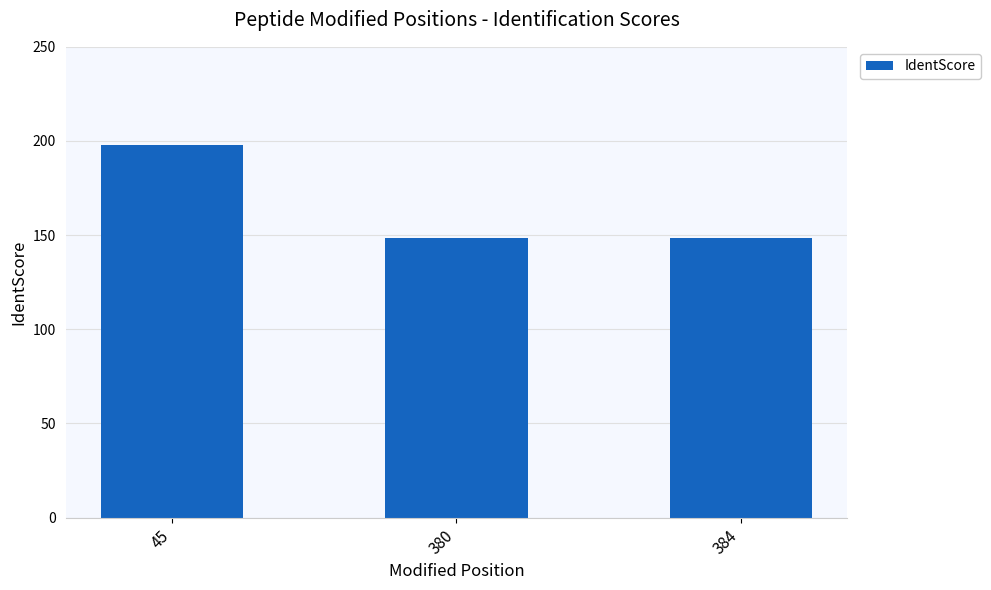

The chart shows a value of 304.6 at 45. True or false?

False